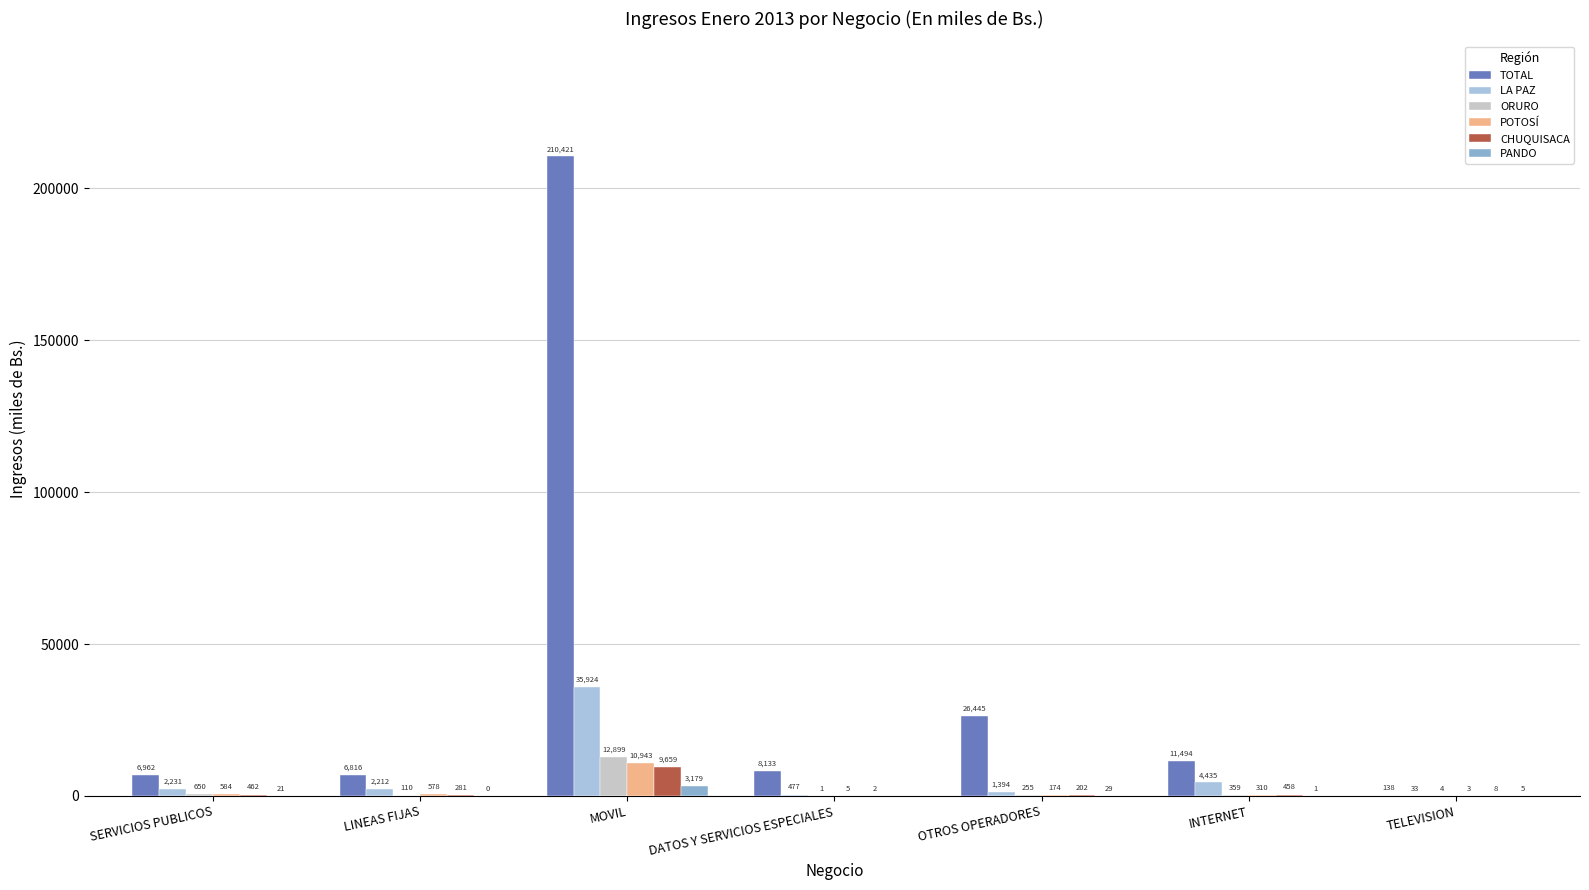

At which category is the sum across all series the highest?

MOVIL